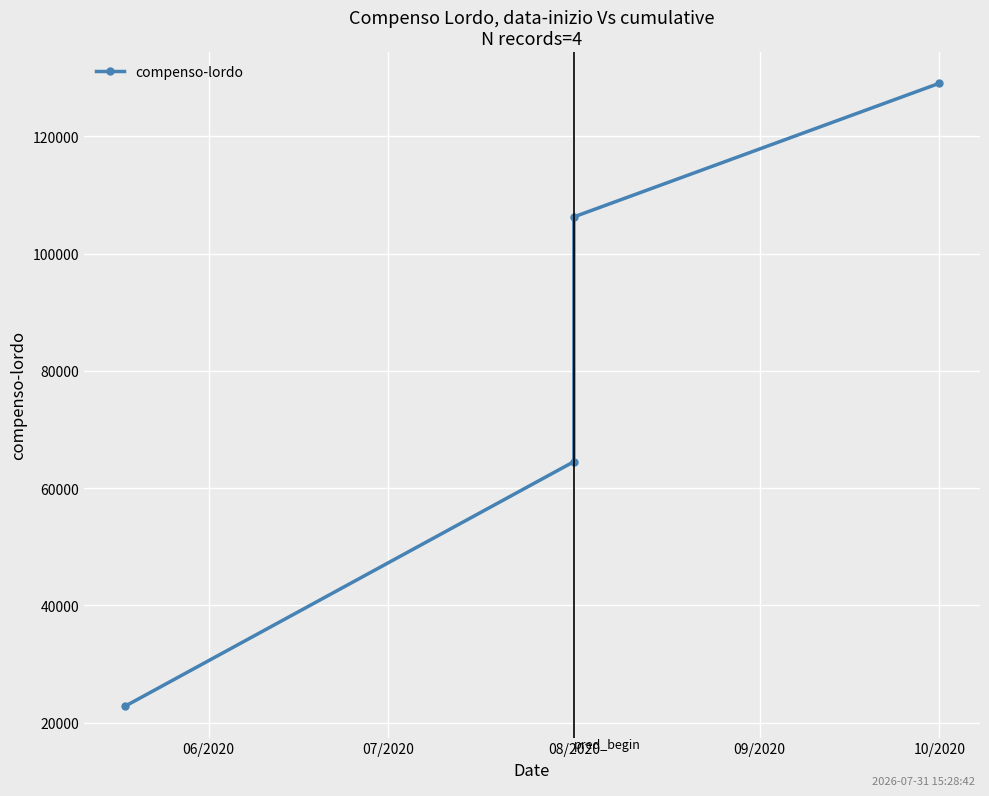

What is the minimum value shown in the chart?

22744.9